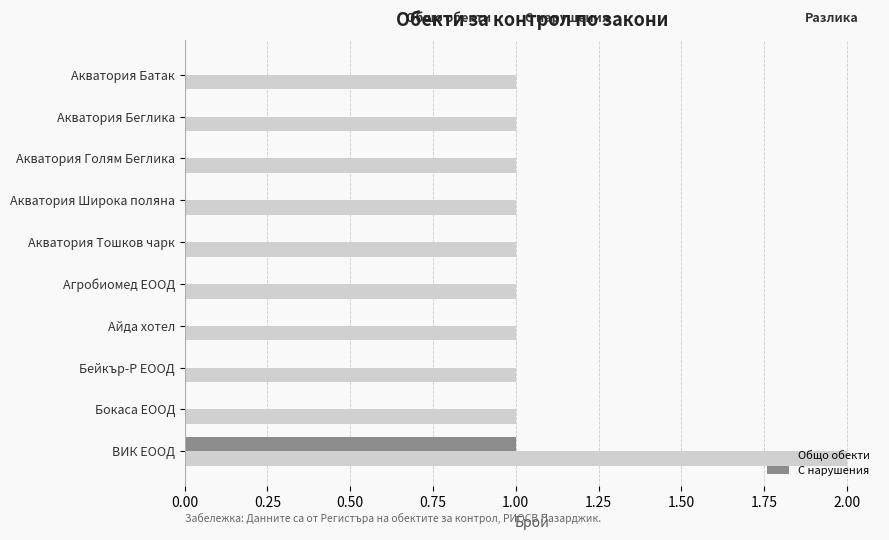

What is the greatest value displayed?

2